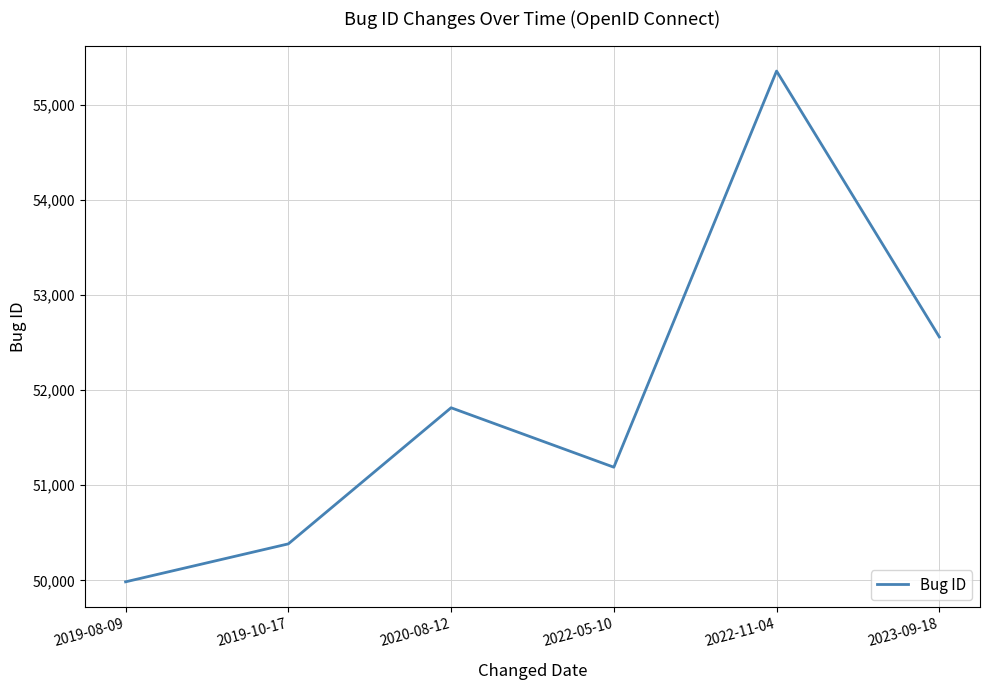

What is the maximum value shown in the chart?

55354